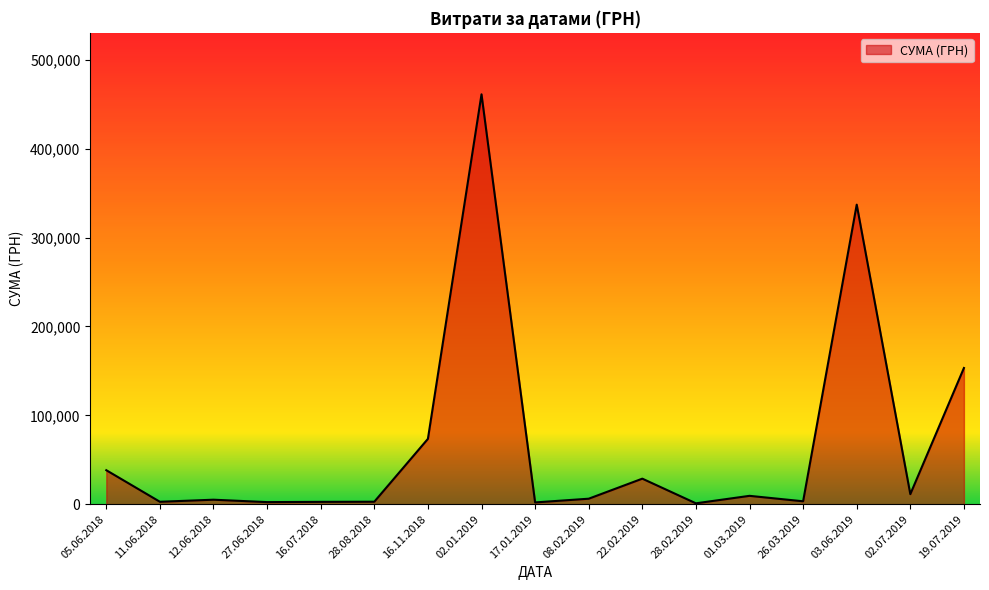

Which category has the highest value across all series?

02.01.2019